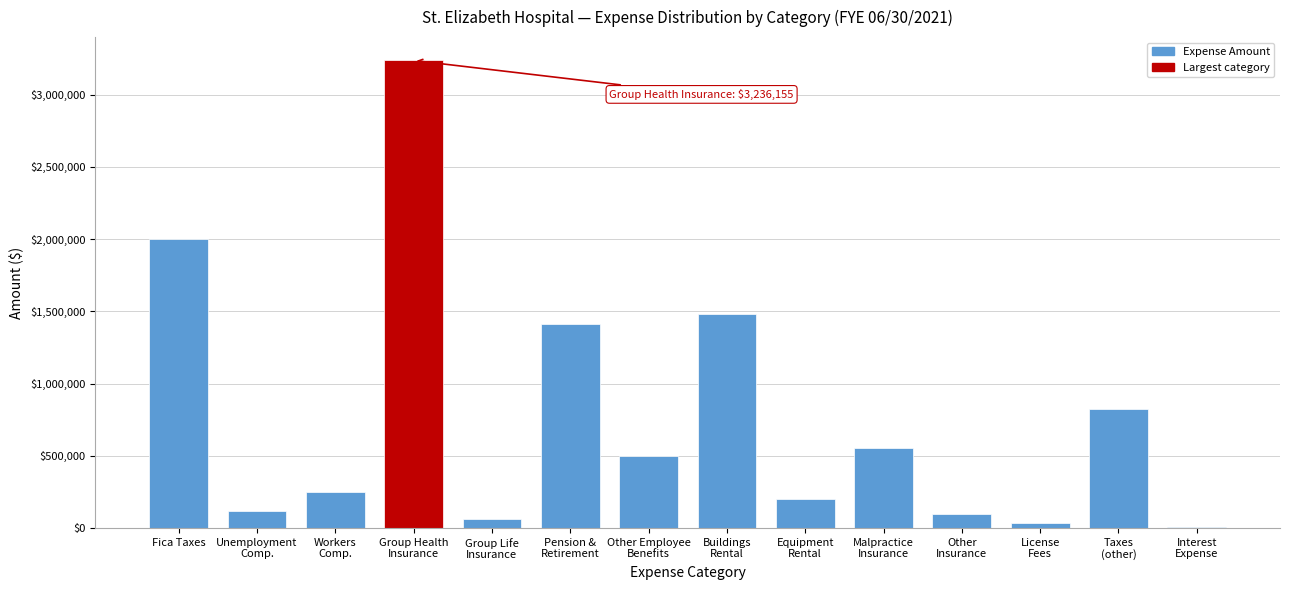

What is the greatest value displayed?

3236154.7